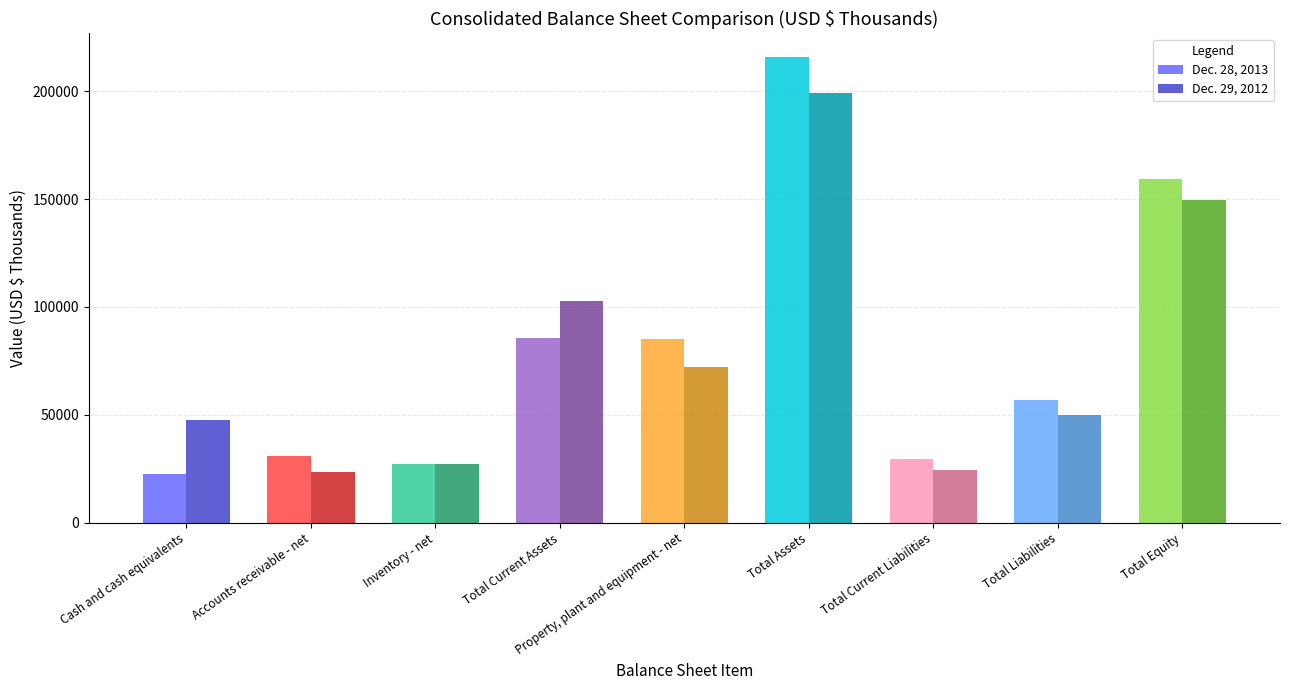

Rank the series by their maximum value, from highest to lowest.

Dec. 28, 2013, Dec. 29, 2012